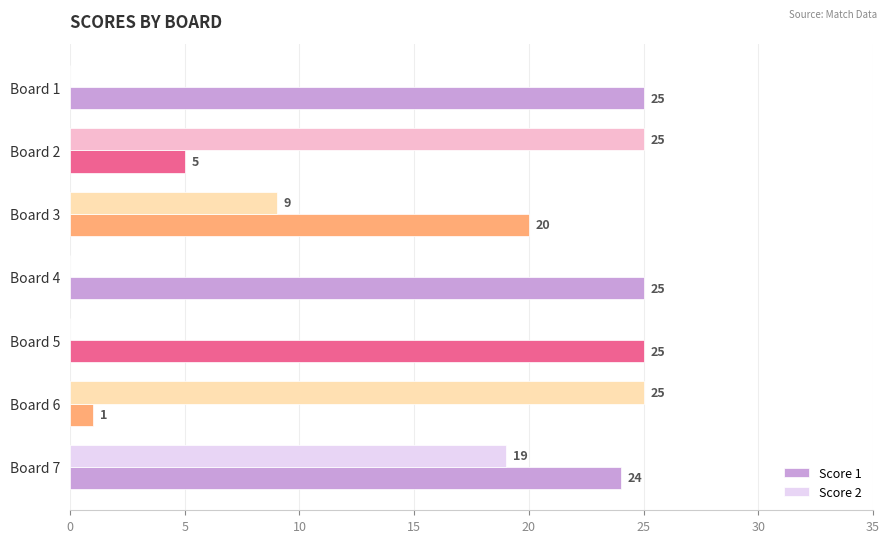

At which category is the sum across all series the highest?

Board 7